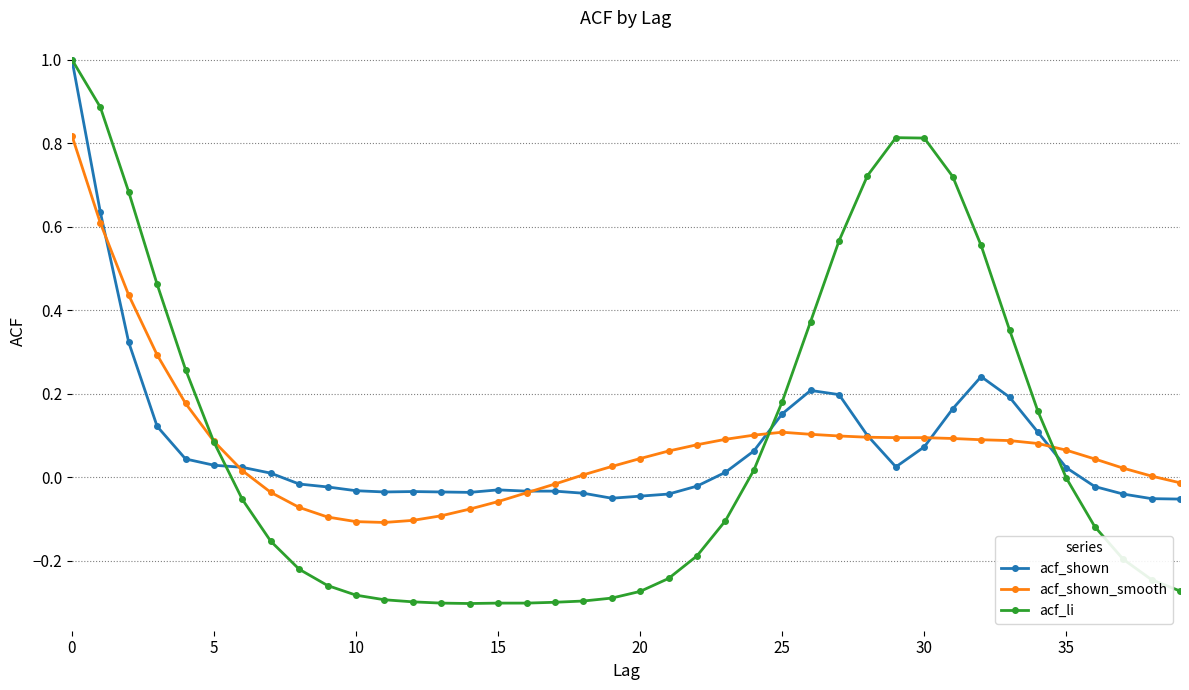

True or false: acf_shown has more than 0 points higher than both neighbors.

True